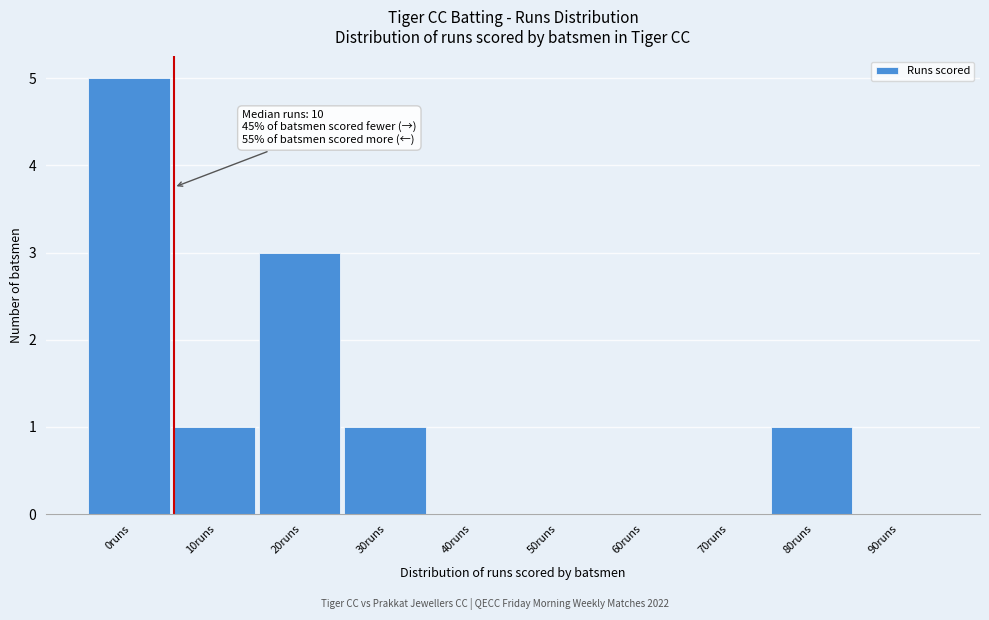

Reading right to left, transcribe all the data shown in this chart.

90runs=0	80runs=1	70runs=0	60runs=0	50runs=0	40runs=0	30runs=1	20runs=3	10runs=1	0runs=5